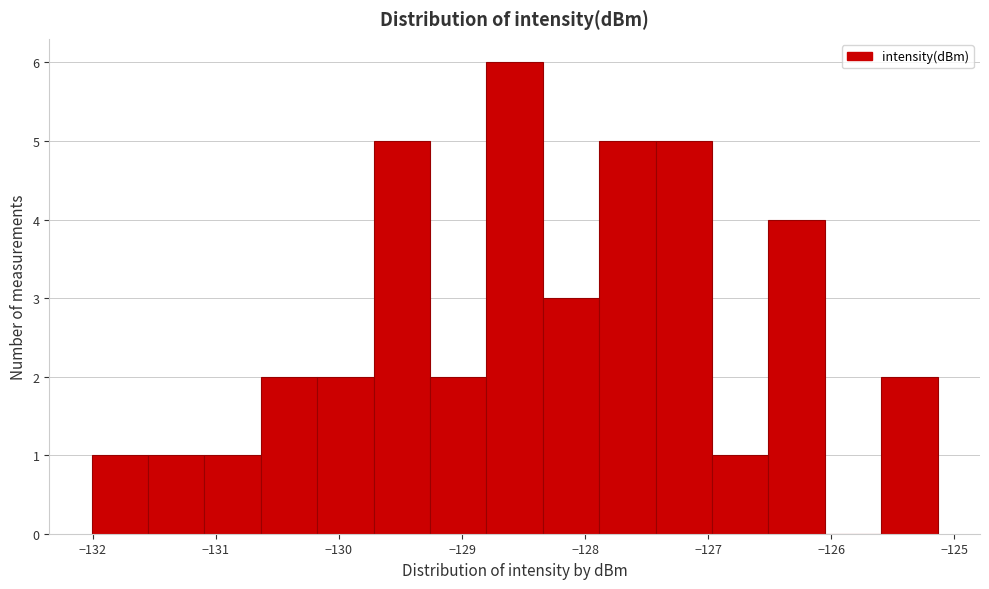

Reading left to right, transcribe this chart: for each bar, give the range it covers on the x-axis and its height. Neither the bar edges nor the heights are printed on the chart, so give them approximately, as read against the axes.

-132.0 to -131.6: 1
-131.6 to -131.1: 1
-131.1 to -130.6: 1
-130.6 to -130.2: 2
-130.2 to -129.7: 2
-129.7 to -129.3: 5
-129.3 to -128.8: 2
-128.8 to -128.3: 6
-128.3 to -127.9: 3
-127.9 to -127.4: 5
-127.4 to -127.0: 5
-127.0 to -126.5: 1
-126.5 to -126.1: 4
-126.1 to -125.6: 0
-125.6 to -125.1: 2